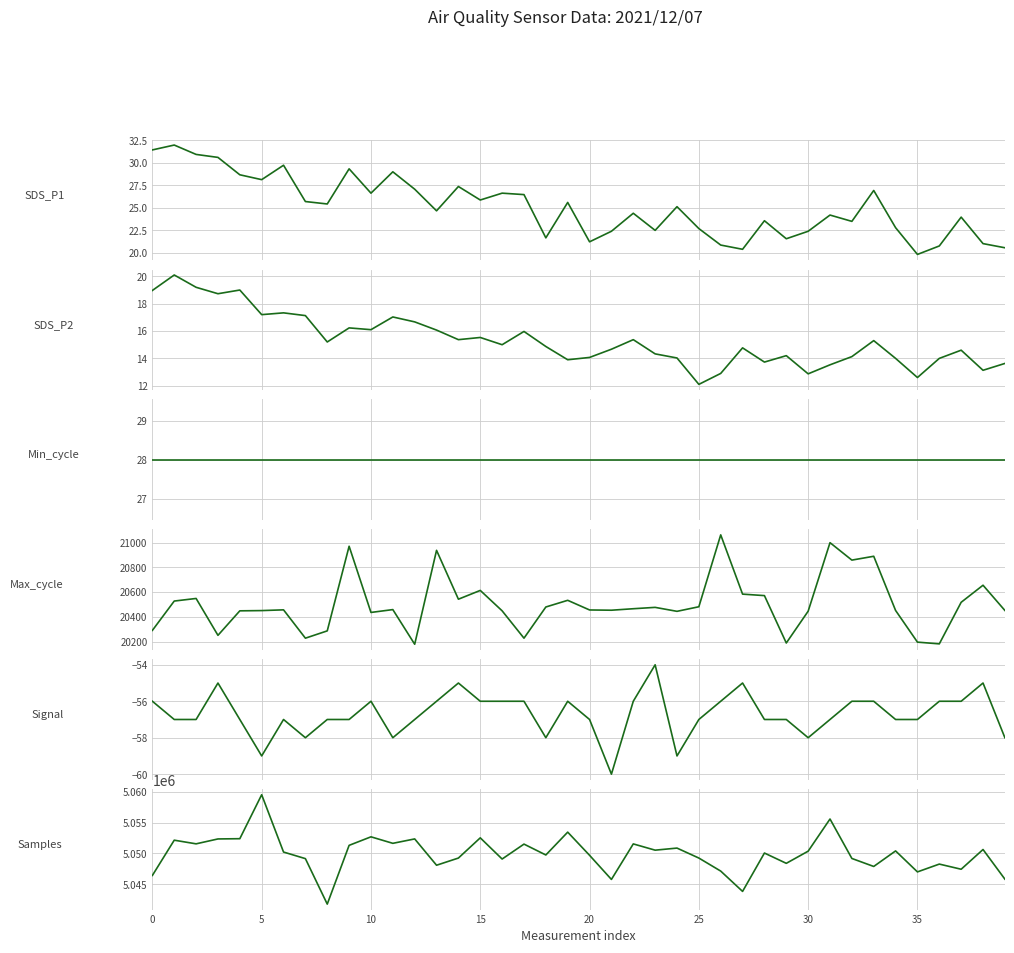

What is the value of the SDS_P1 point at the 23rd from the left?

24.4